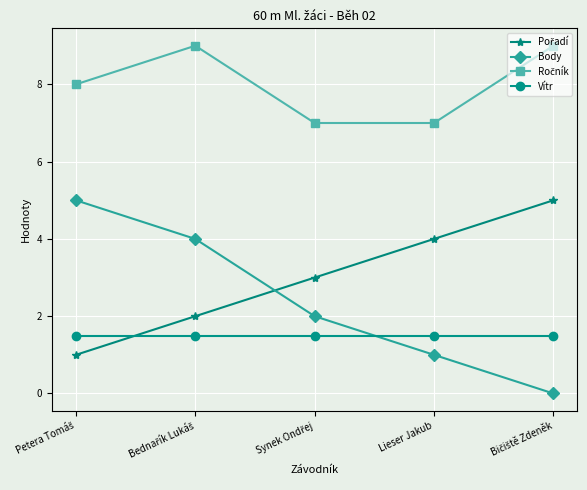

What is the maximum value shown in the chart?

9.0